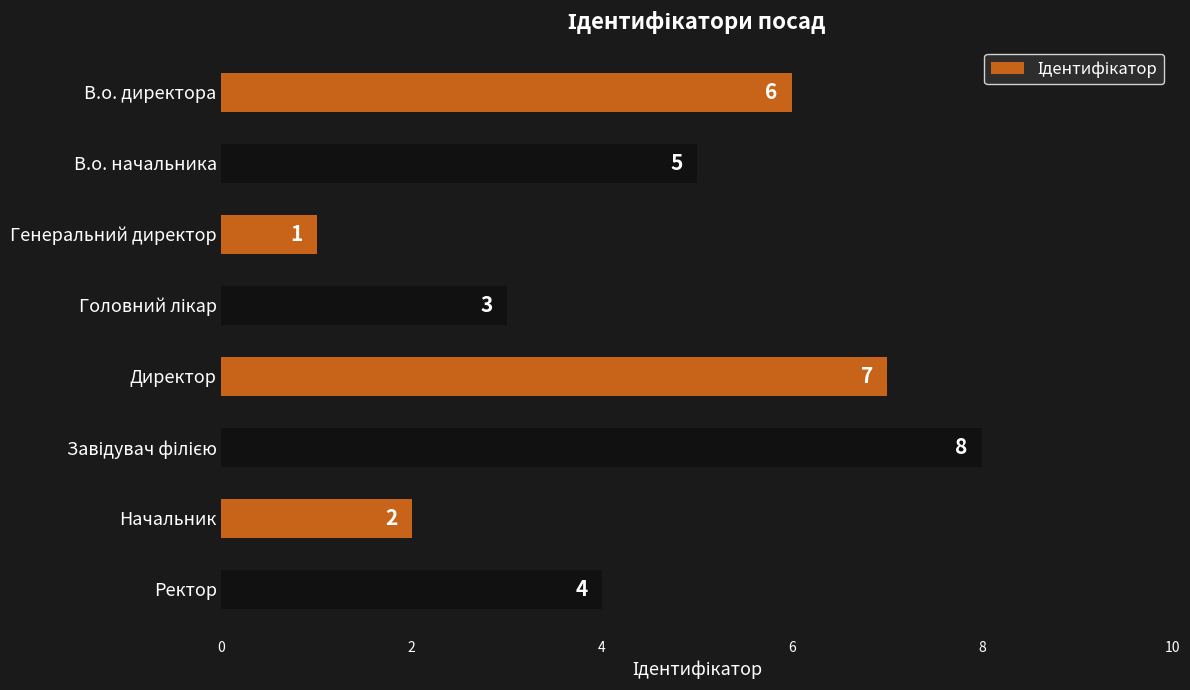

How many bars are there in total?

8